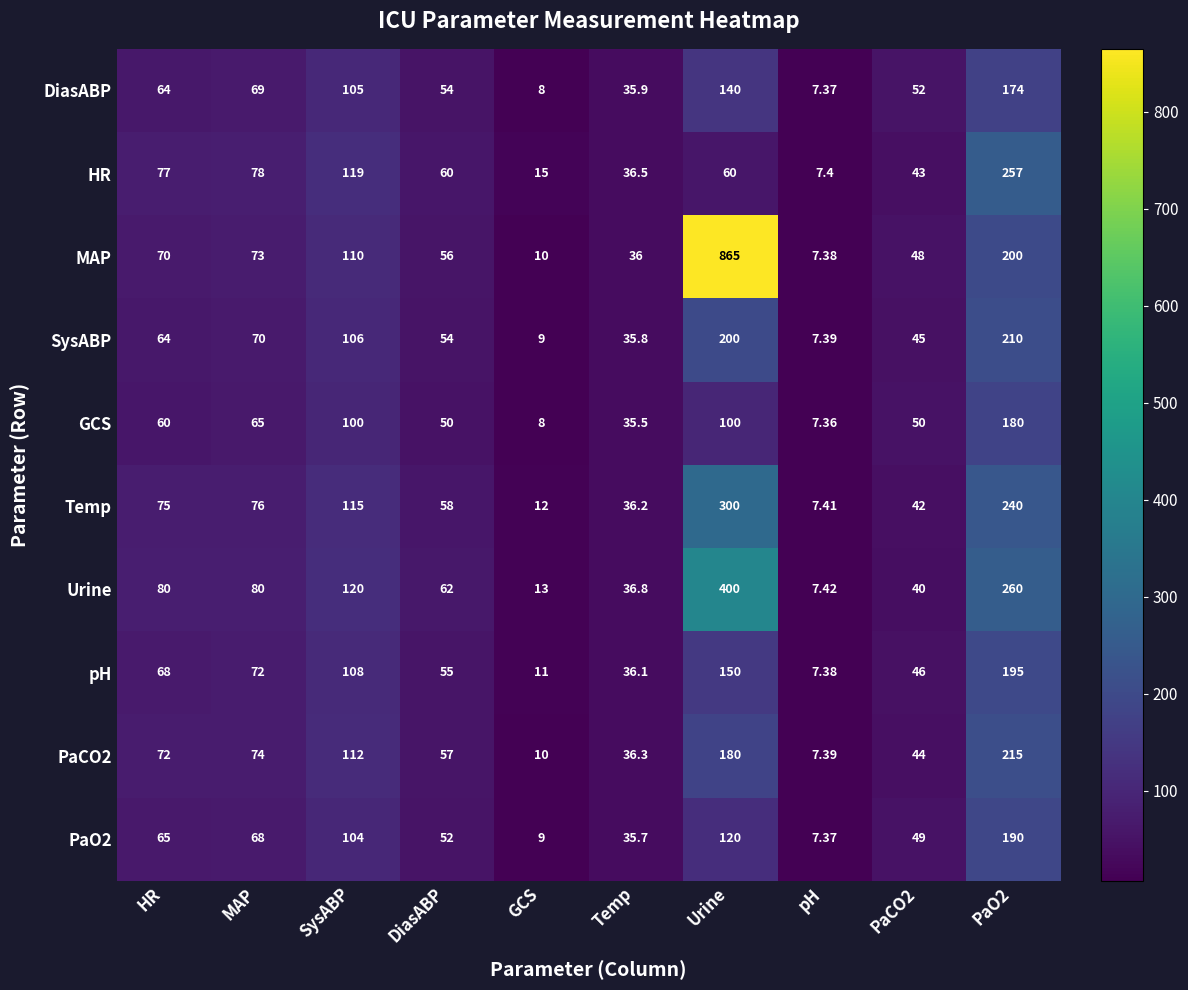

At which label is SysABP closest to 108?

SysABP